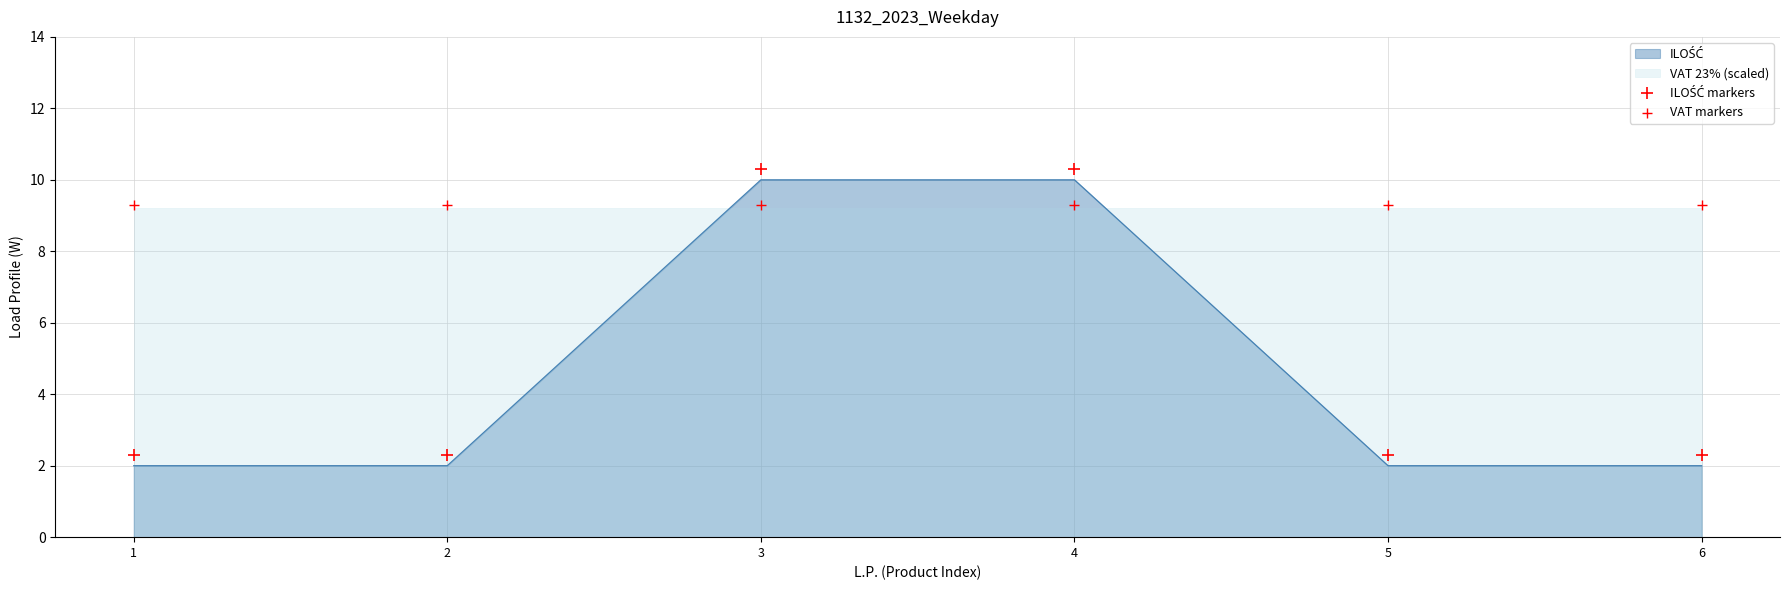

What is the total value across all series at 3?

19.6